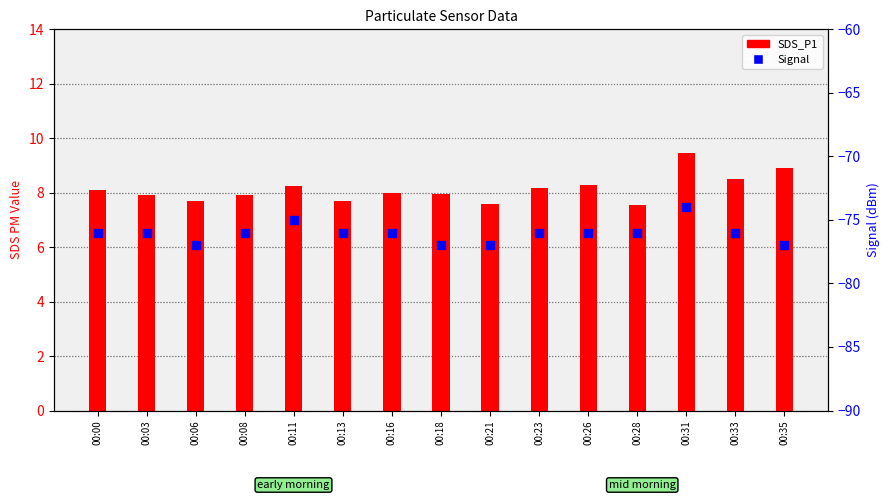

Is the value of SDS_P1 at 00:11 greater than the value of Signal at 00:28?

Yes